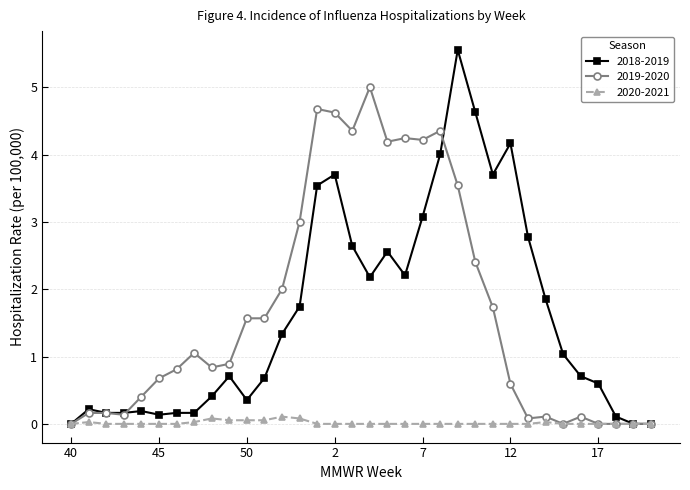

What are all the series names shown in the legend?

2018-2019, 2019-2020, 2020-2021